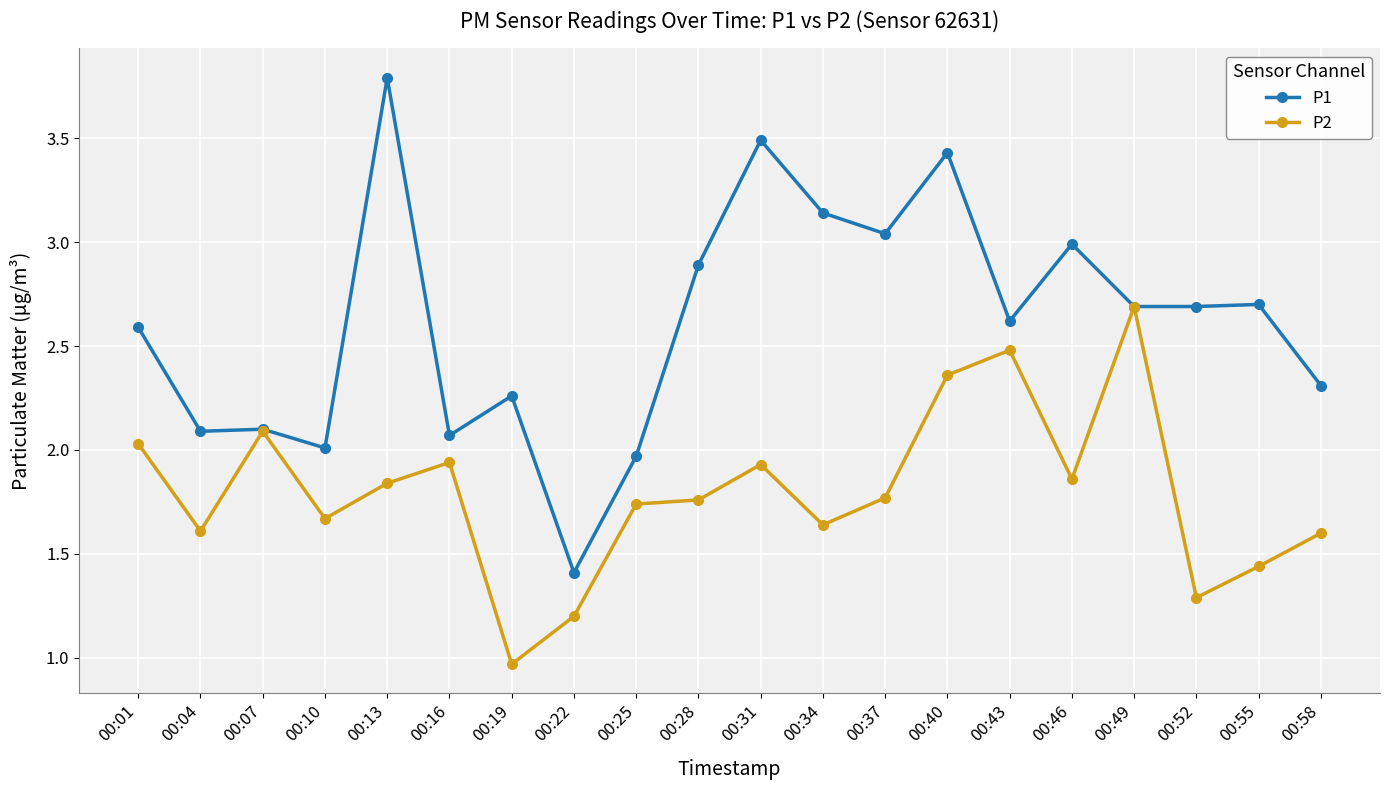

Which label corresponds to the largest value in the chart?

00:13